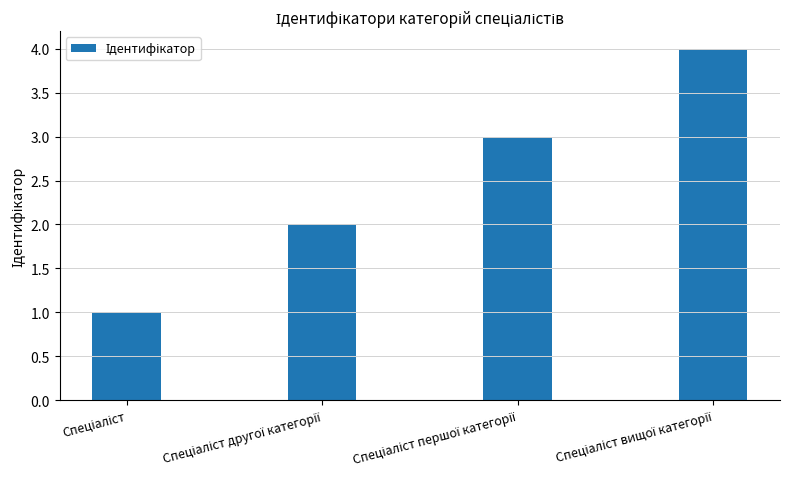

What is the sum of all values?

10